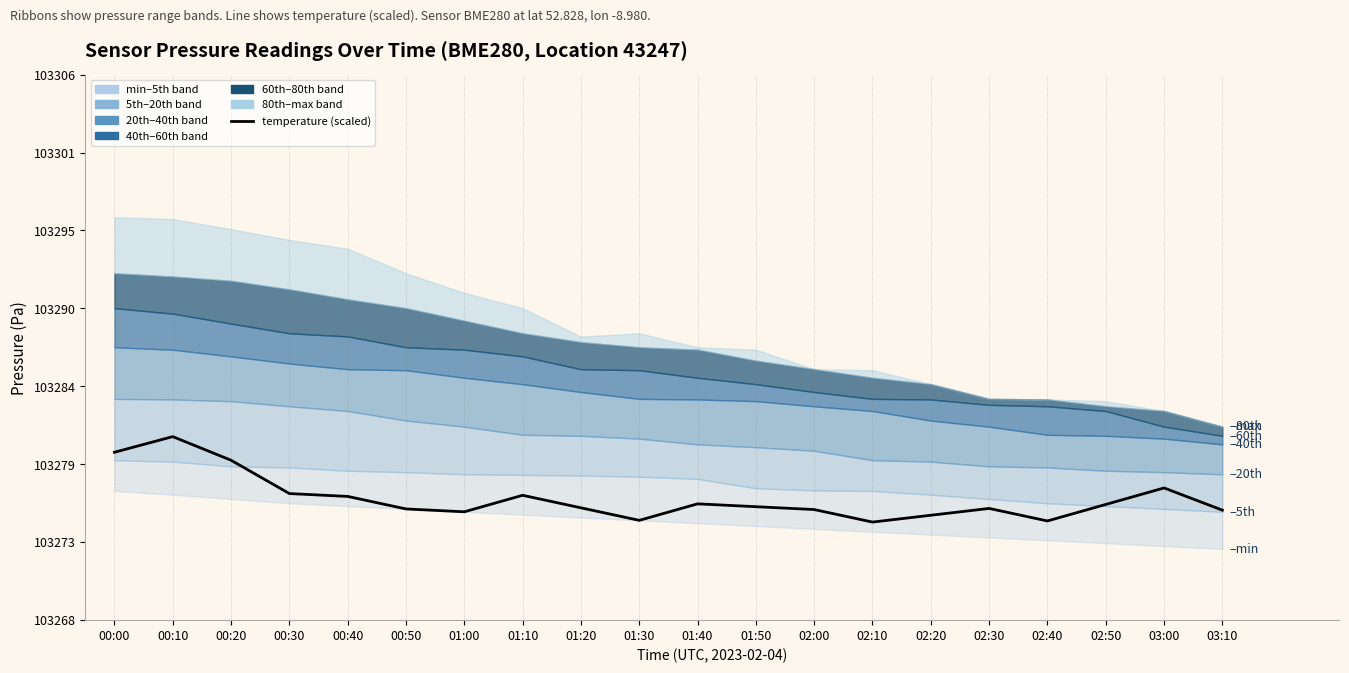

At which label is the value closest to 103277?

00:30